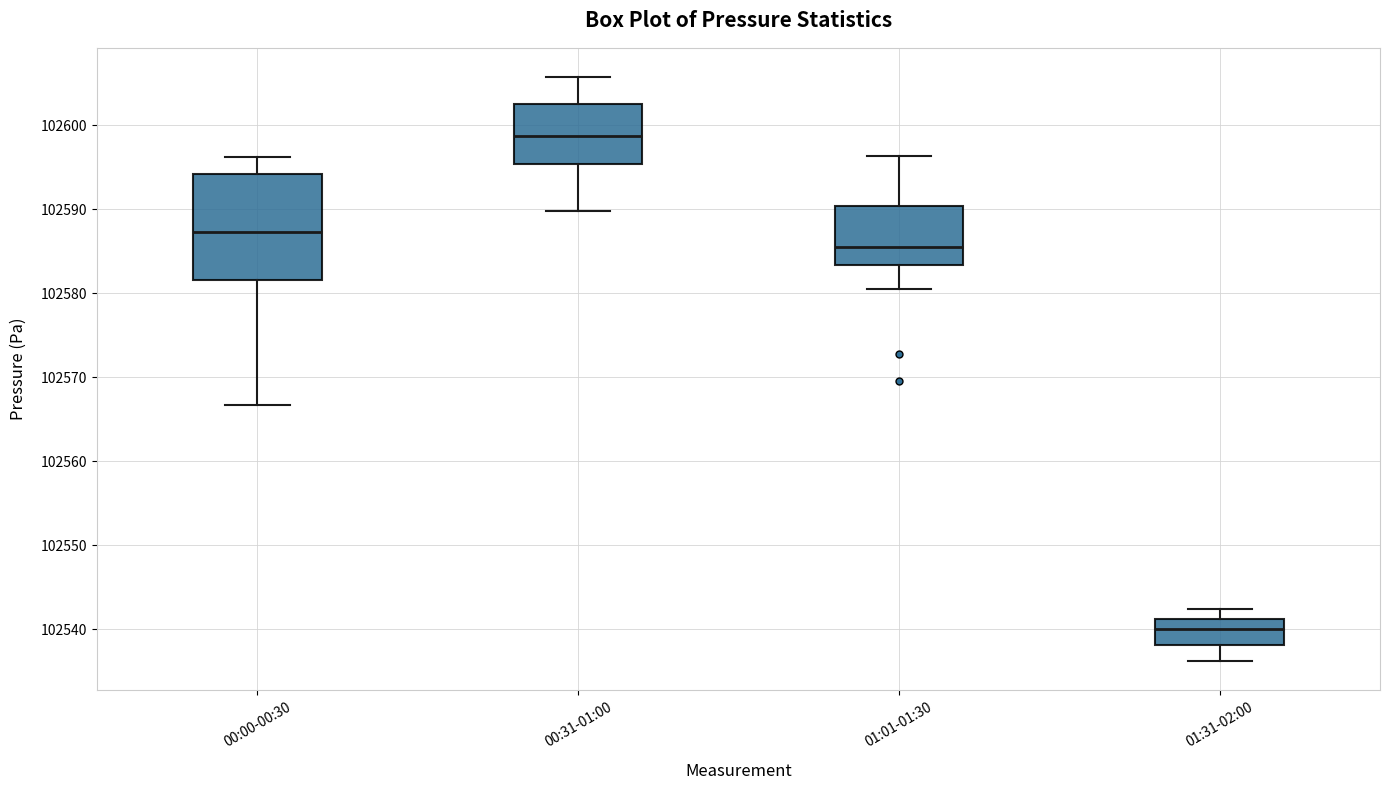

Reading left to right, transcribe this box plot: for each box, give where its median line is, the range the box spans, and where its two whiskers end, as read against the y-axis. The values are not printed on the chart, so give them approximately, as read against the axis.

00:00-00:30: median 102587, box 102582 to 102594, whiskers 102567 to 102596
00:31-01:00: median 102599, box 102595 to 102603, whiskers 102590 to 102606
01:01-01:30: median 102586, box 102583 to 102590, whiskers 102581 to 102596
01:31-02:00: median 102540, box 102538 to 102541, whiskers 102536 to 102542